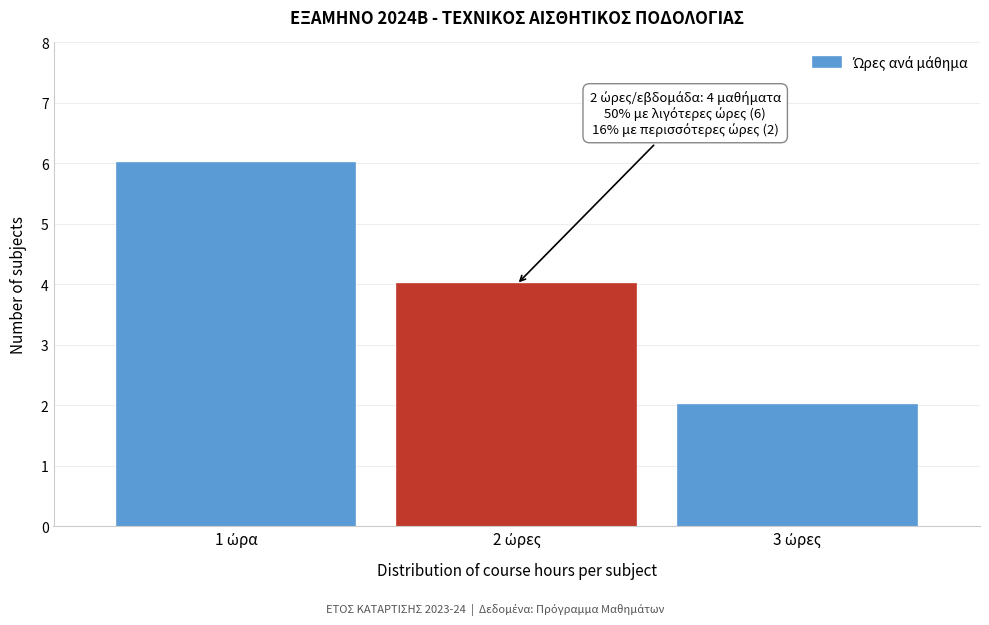

Reading left to right, what are all the values shown in this chart?

6	4	2